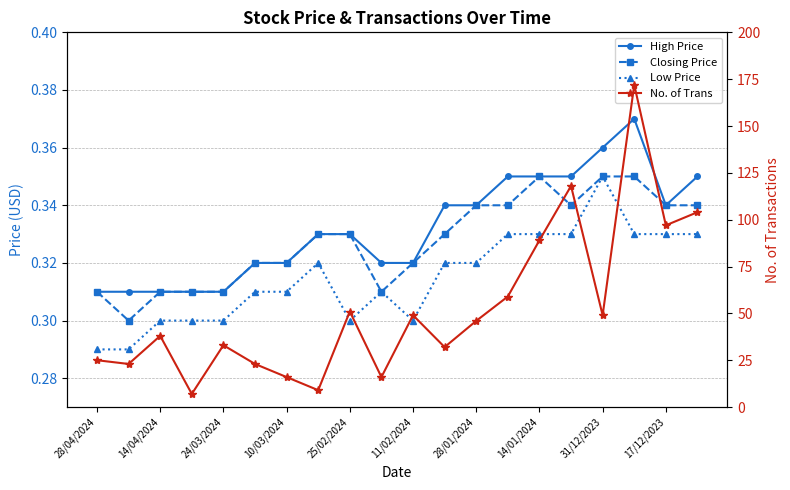

Is this an area chart (filled region under the line)?

No